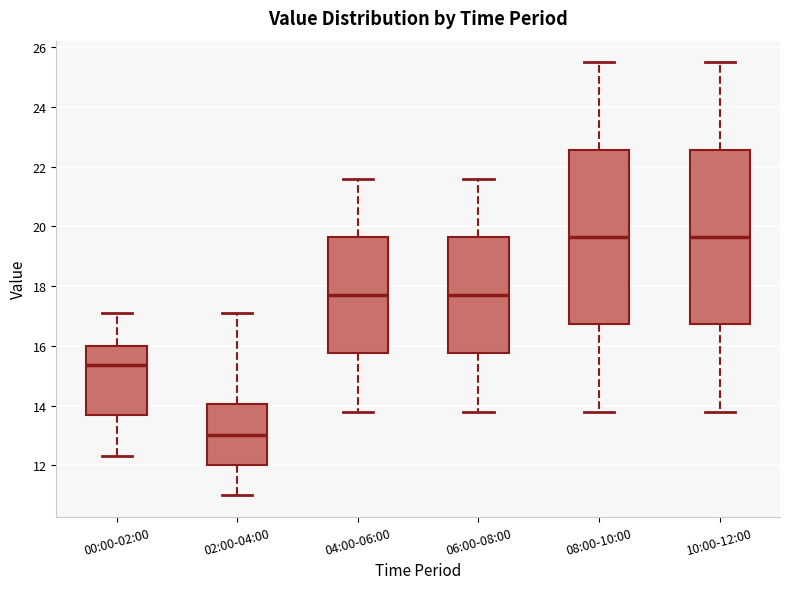

Which box's median line is the lowest?

02:00-04:00